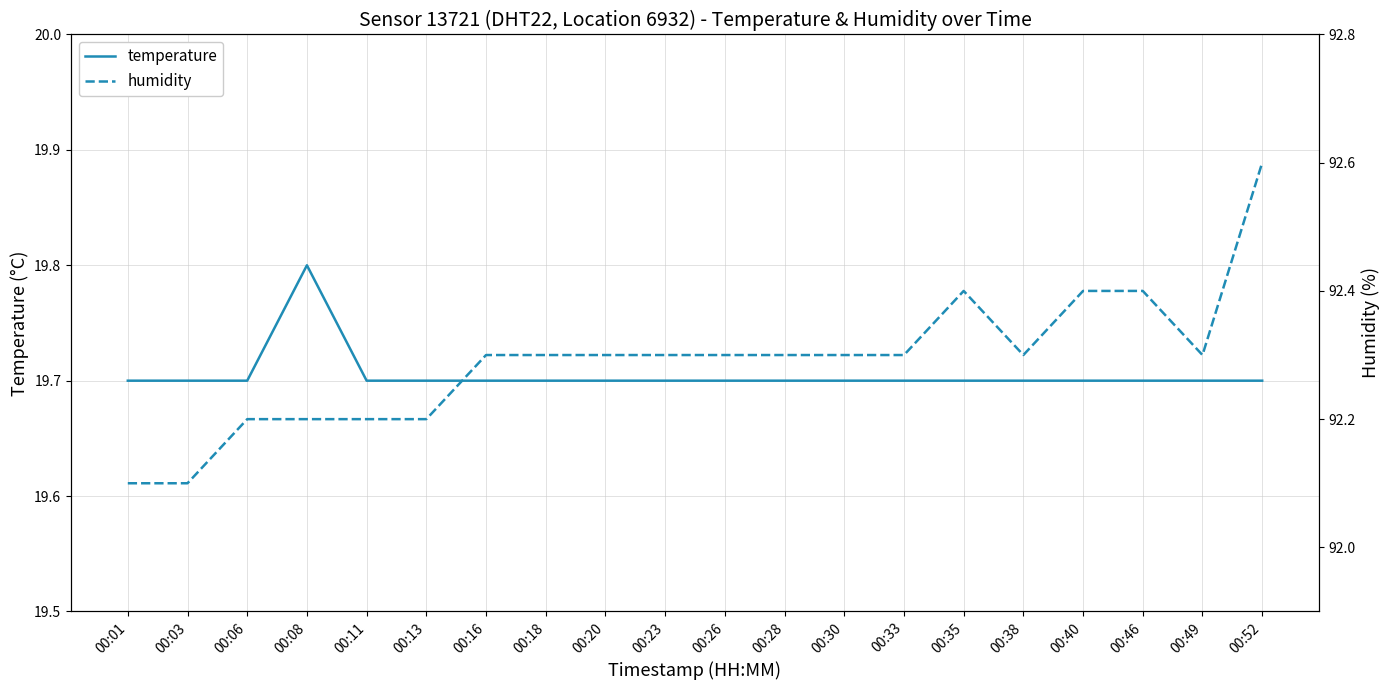

What is the average value of the humidity series?

92.3